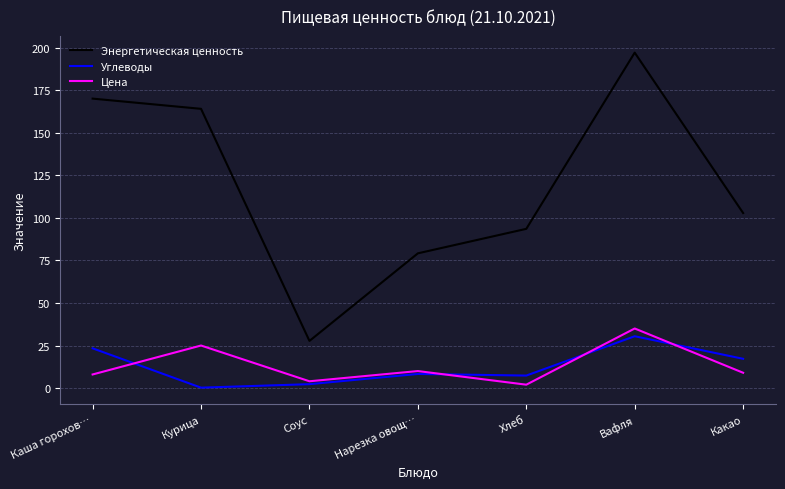

What is the difference between the highest and lowest values at Каша горохов…?

162.0